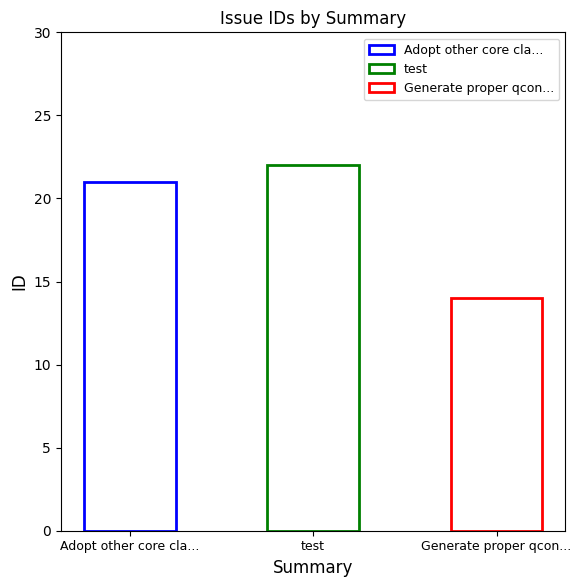

Rank the categories by value from lowest to highest.

Generate proper qconfig.h, Adopt other core classes to OS/2, test